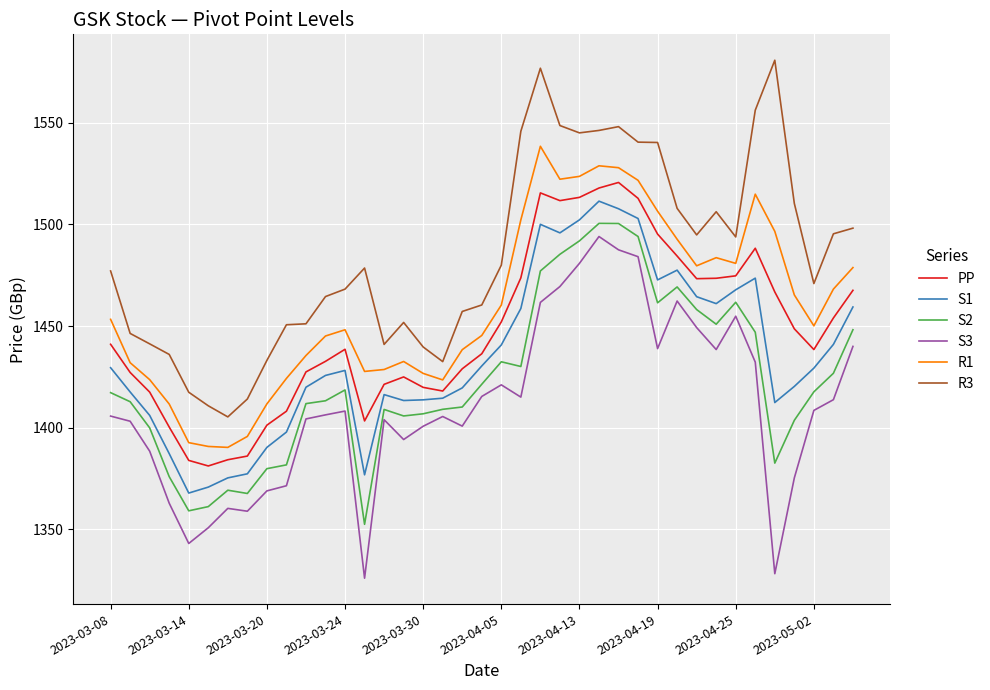

Rank the series by their average value, from lowest to highest.

S3, S2, S1, PP, R1, R3